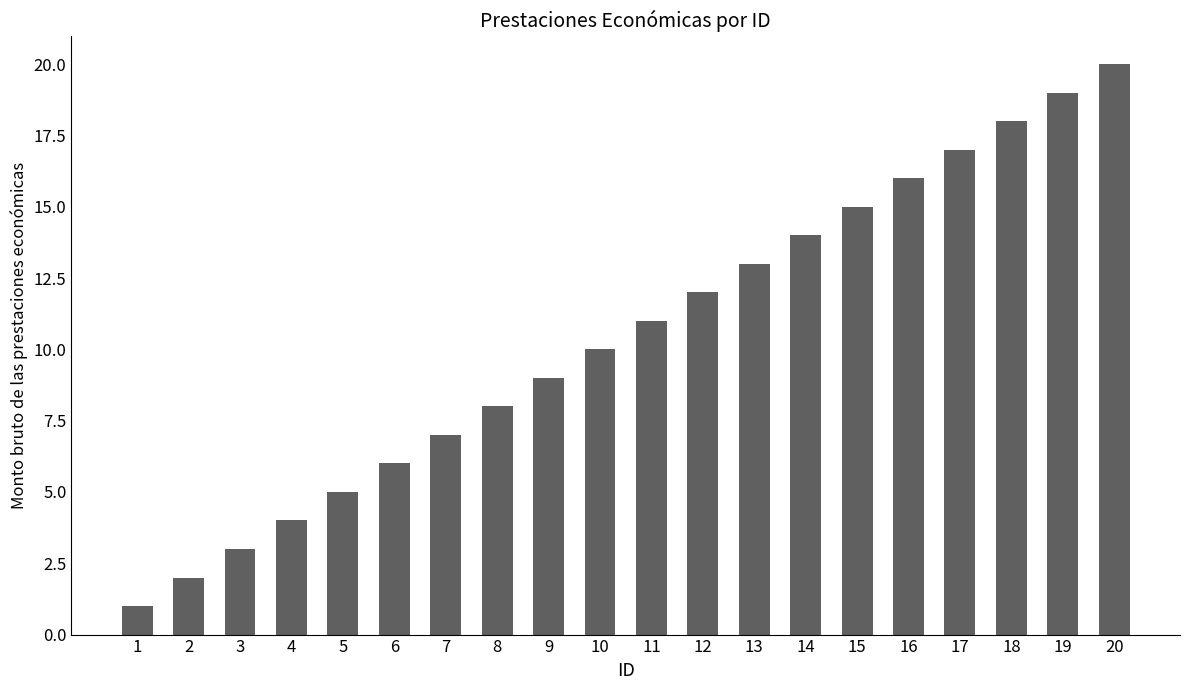

What is the difference between the second highest and minimum values?

18